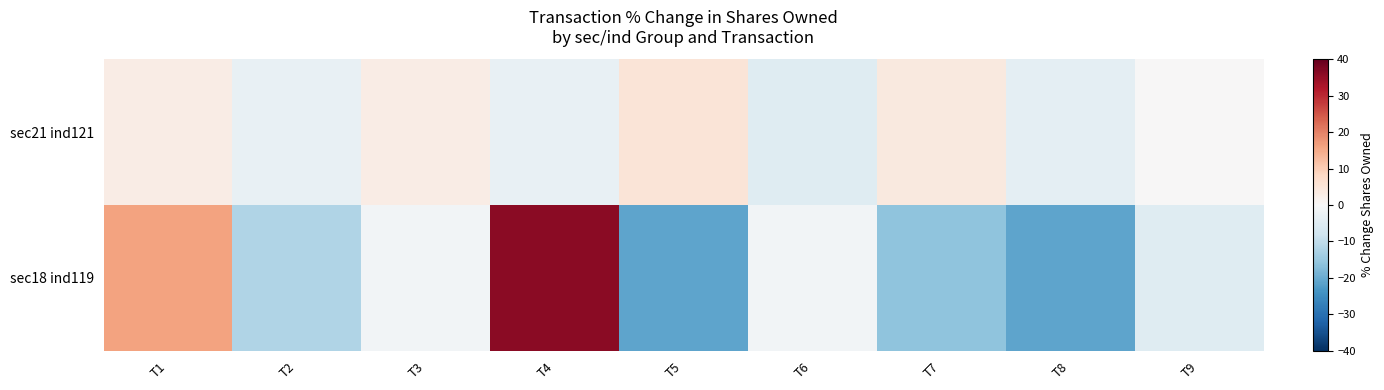

What is the greatest value displayed?

36